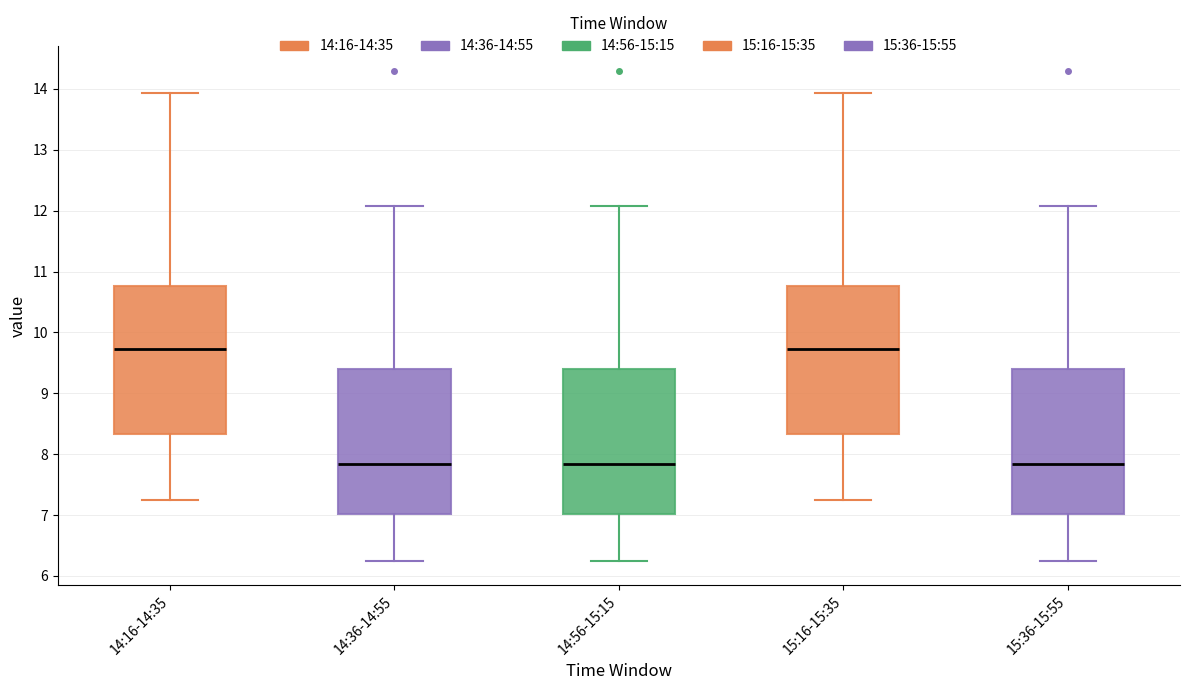

Reading left to right, read every box against the y-axis: the position of its median line, the range the box covers, and the ends of its whiskers. The values are not printed on the chart, so give them approximately, as read against the axis.

14:16-14:35: median 9.7, box 8.3 to 10.8, whiskers 7.3 to 13.9
14:36-14:55: median 7.8, box 7.0 to 9.4, whiskers 6.3 to 12.1
14:56-15:15: median 7.8, box 7.0 to 9.4, whiskers 6.3 to 12.1
15:16-15:35: median 9.7, box 8.3 to 10.8, whiskers 7.3 to 13.9
15:36-15:55: median 7.8, box 7.0 to 9.4, whiskers 6.3 to 12.1